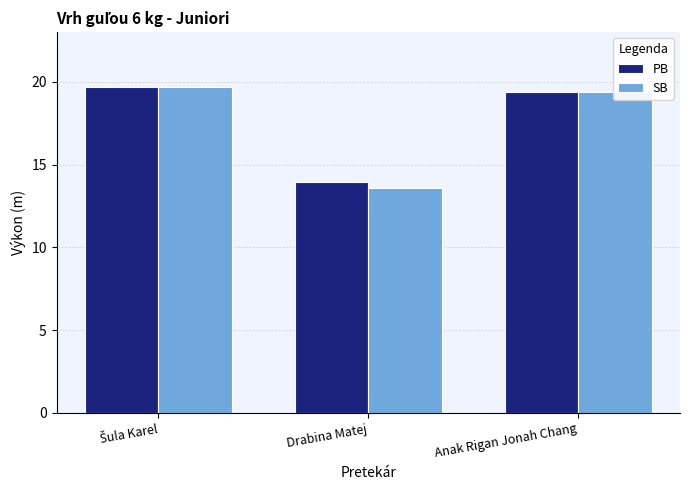

What is the total value across all series at Drabina Matej?

27.5